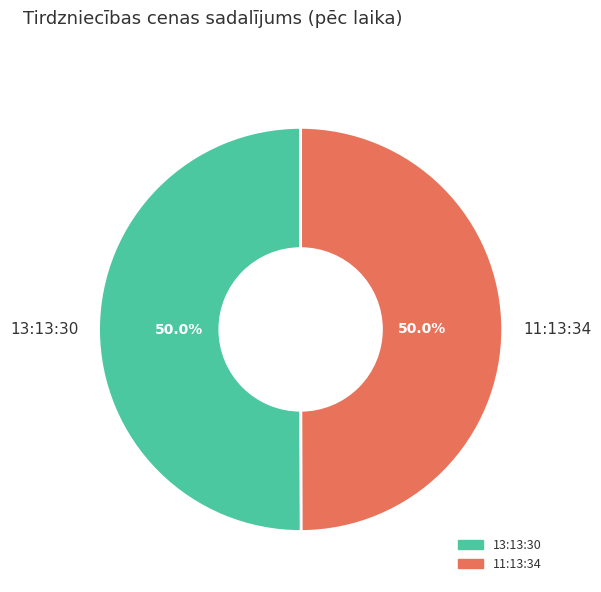

Is the sum of 11:13:34 and 13:13:30 greater than half?

Yes